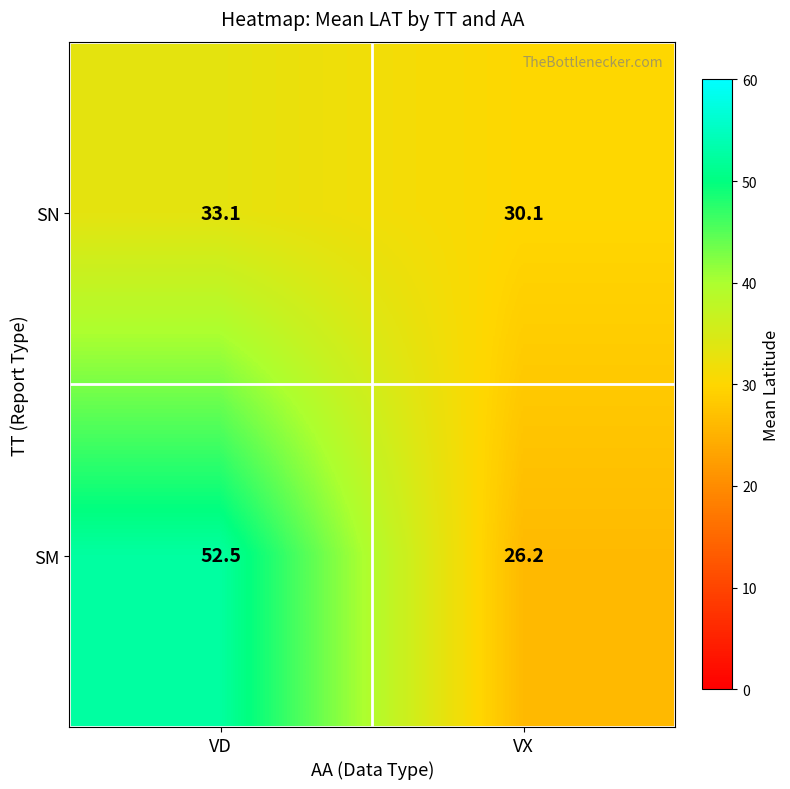

True or false: SN has a value of 33.1 at VD.

True